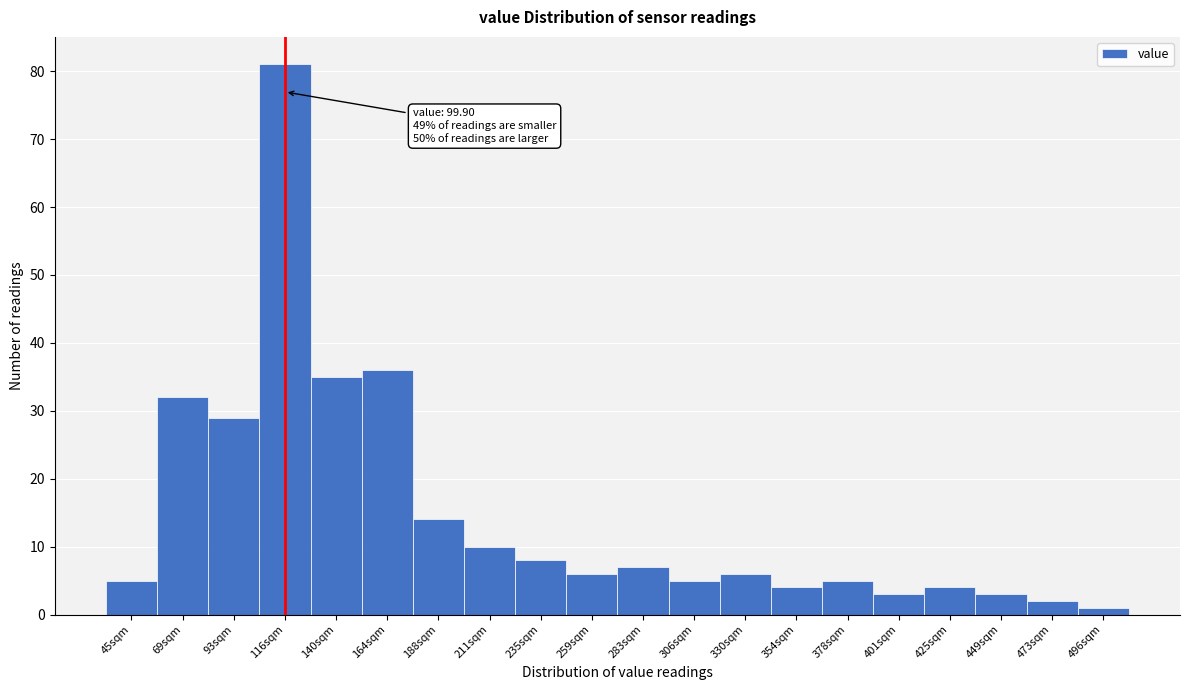

Reading right to left, what are all the values shown in this chart?

496sqm=1	473sqm=2	449sqm=3	425sqm=4	401sqm=3	378sqm=5	354sqm=4	330sqm=6	306sqm=5	283sqm=7	259sqm=6	235sqm=8	211sqm=10	188sqm=14	164sqm=36	140sqm=35	116sqm=81	93sqm=29	69sqm=32	45sqm=5